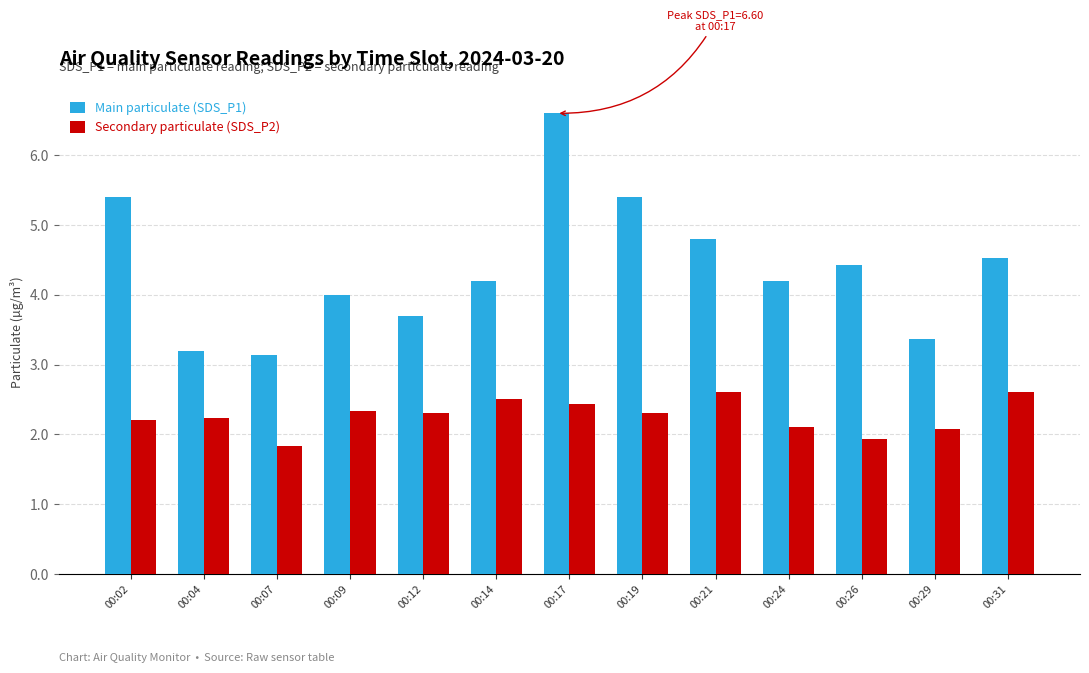

Which category has the lowest value across all series?

00:07